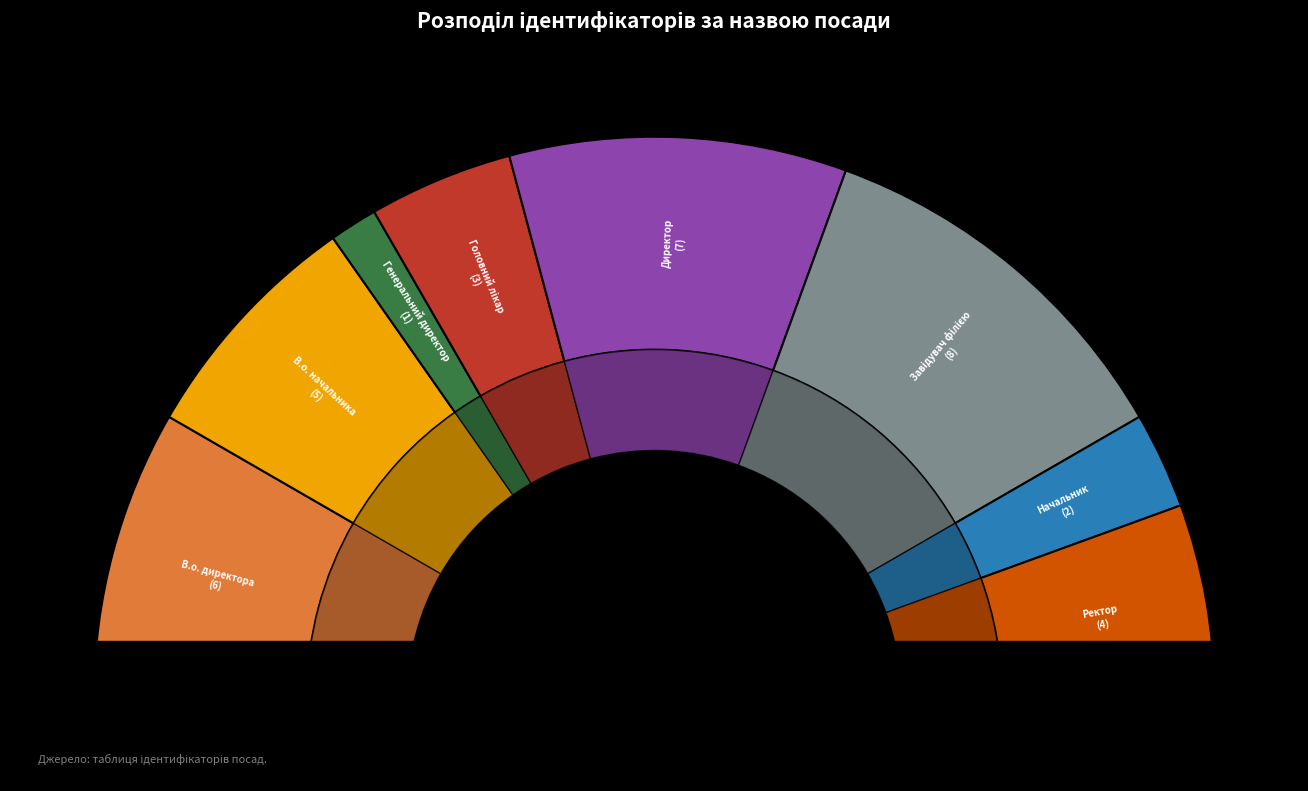

Which category has the biggest portion of the pie?

Завідувач філією